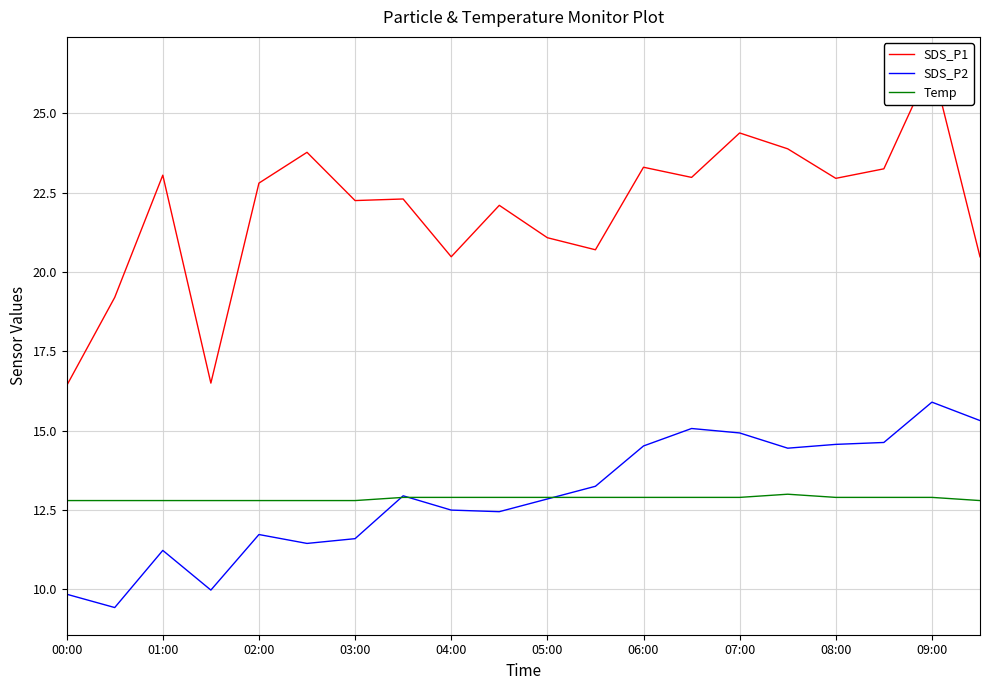

True or false: SDS_P2 and SDS_P1 intersect in this chart.

False